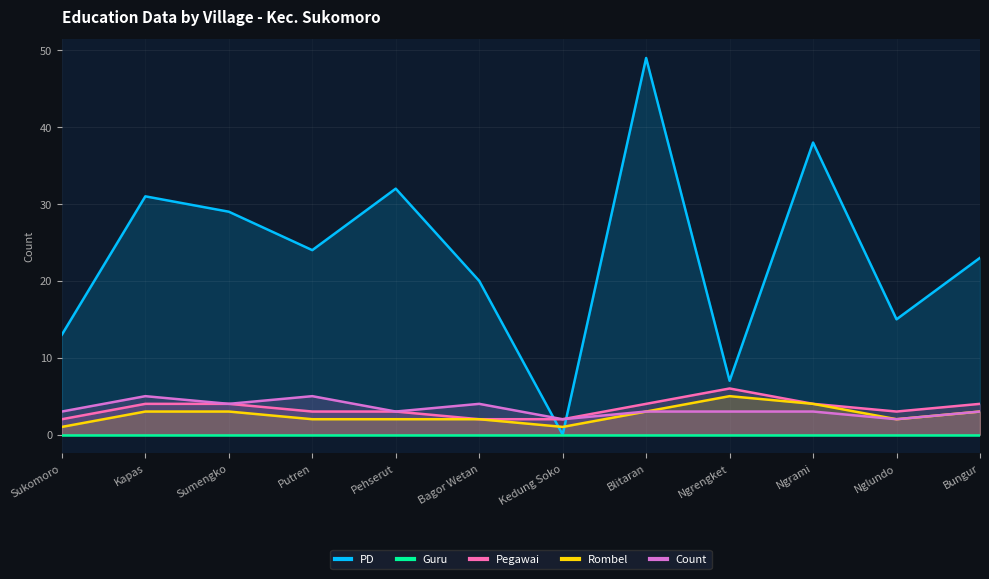

What position from the left is Ngrami?

10